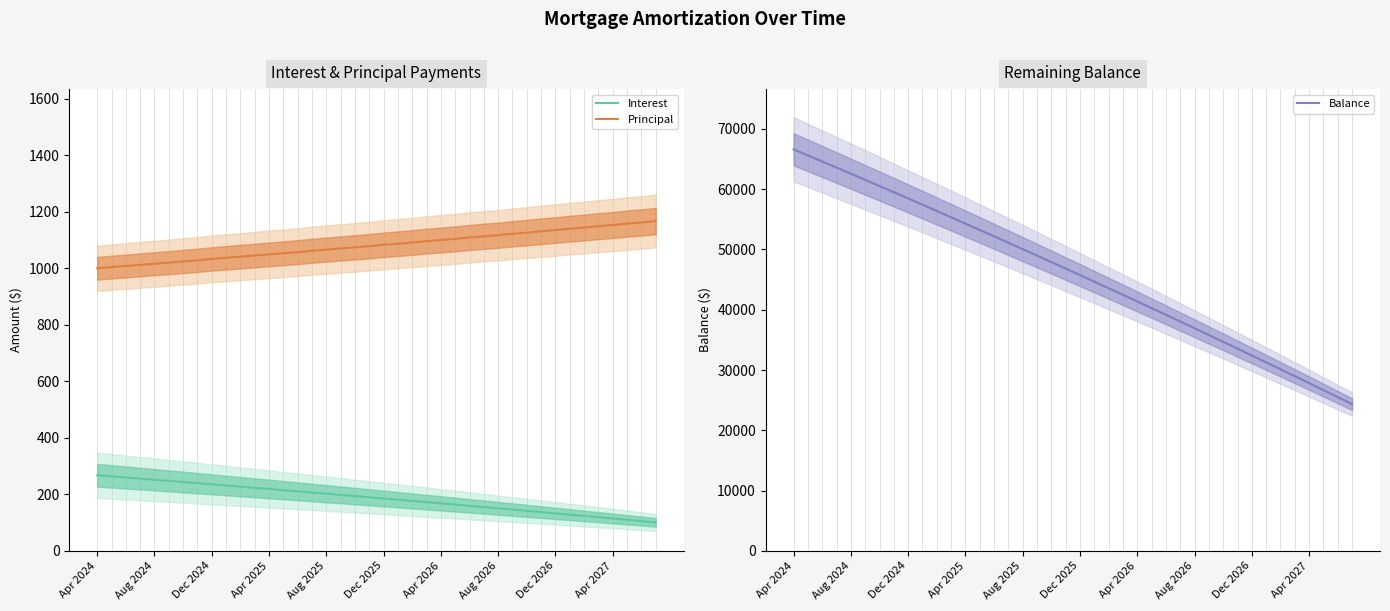

True or false: Balance has a value of 24340.0 at 39.

True